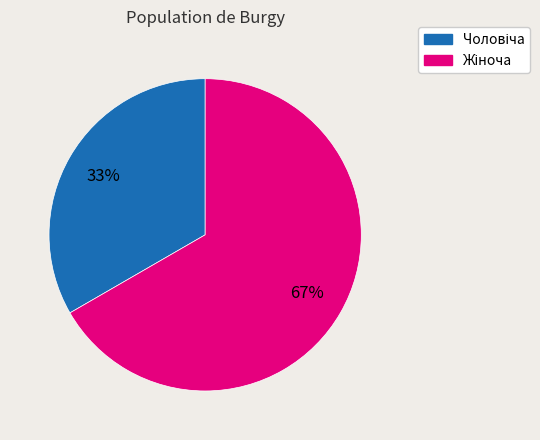

Does any single category account for the majority?

Yes